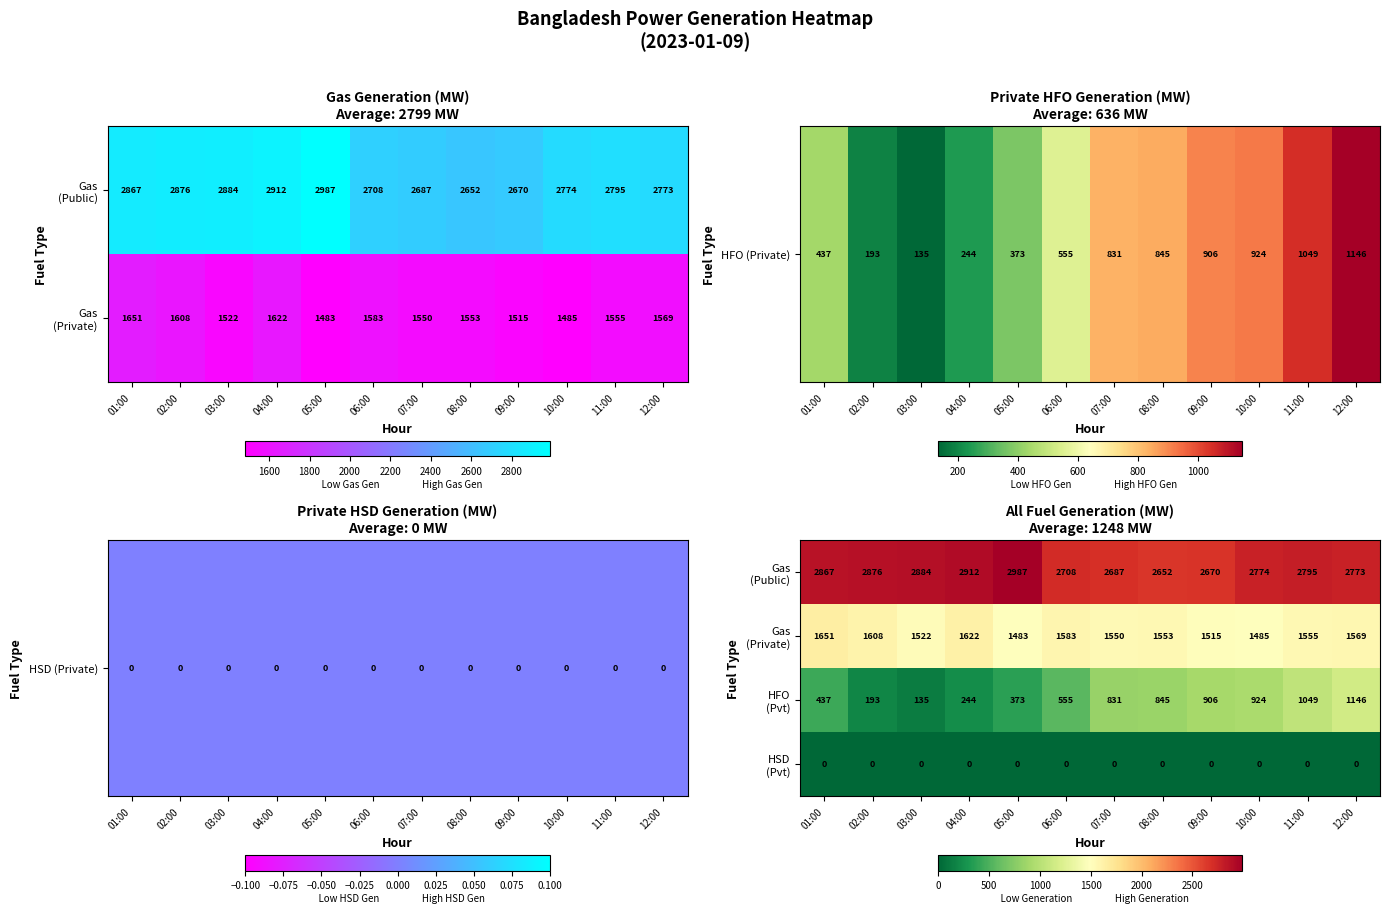

Between 01:00 and 04:00, which is larger?

04:00